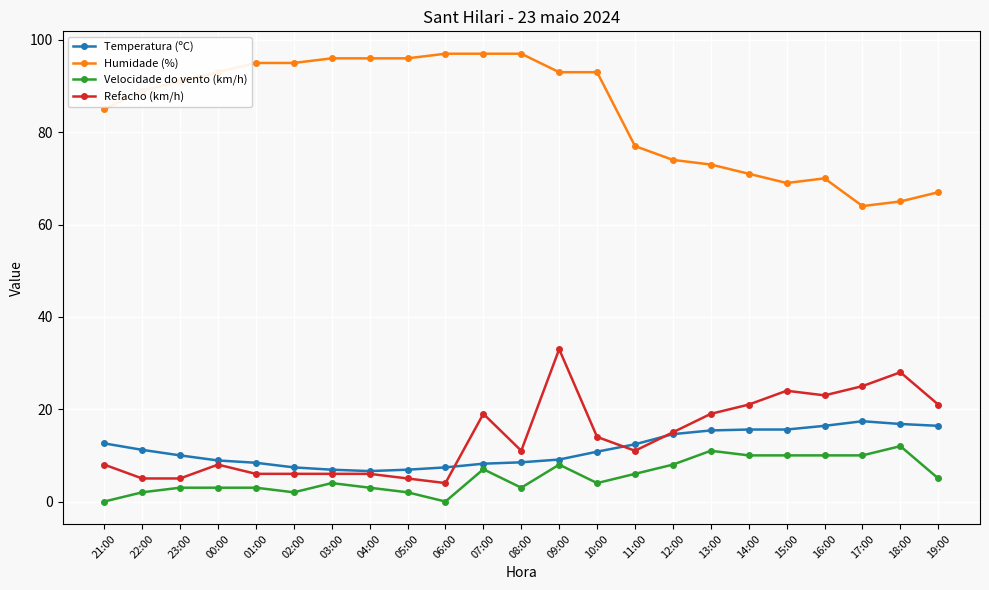

What is the minimum value for Refacho (km/h)?

4.0